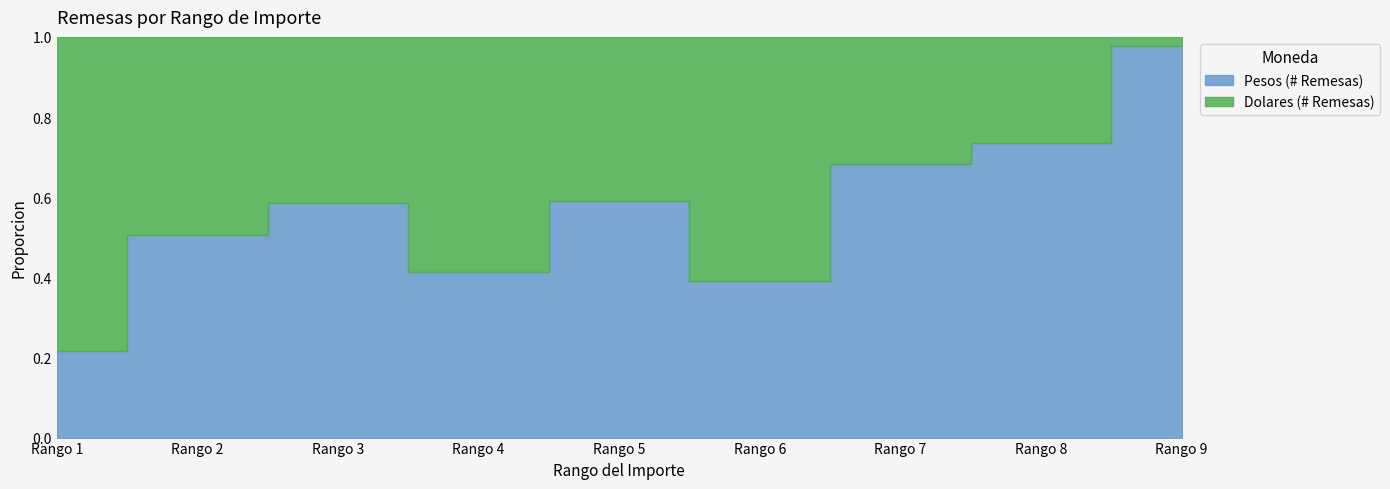

Where is the first local minimum for Dolares (# Remesas)?

Rango 3